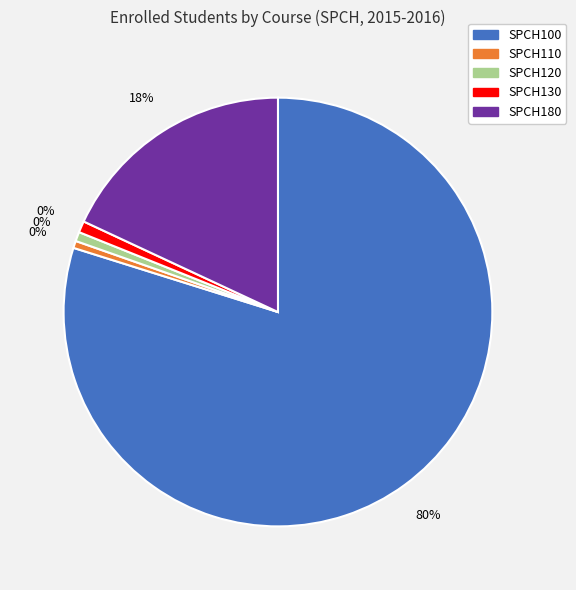

To the nearest percent, what percentage of the pie is SPCH120?

1%